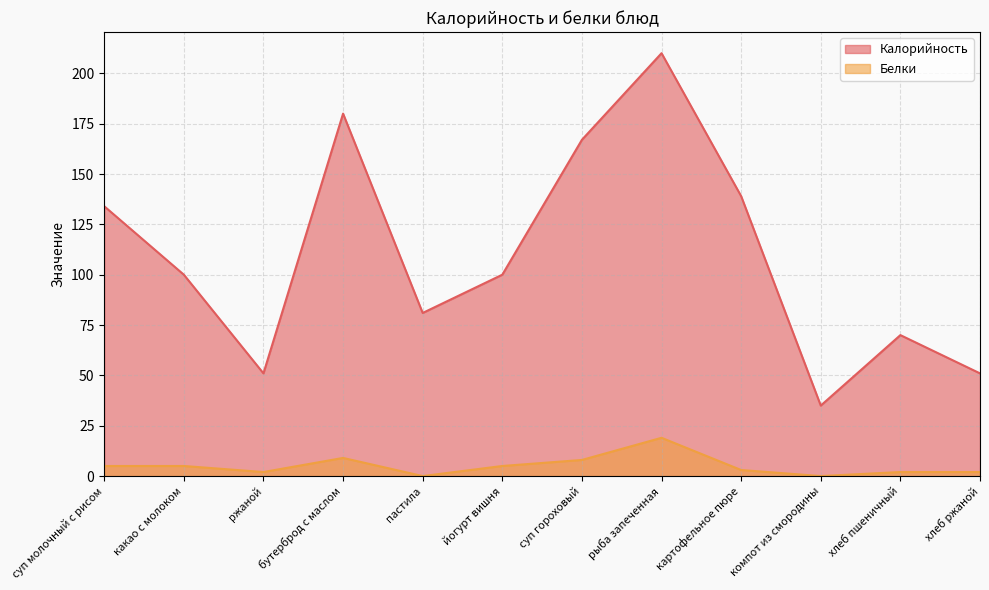

In Белки, how many points are lower than both neighbors (excluding endpoints)?

3